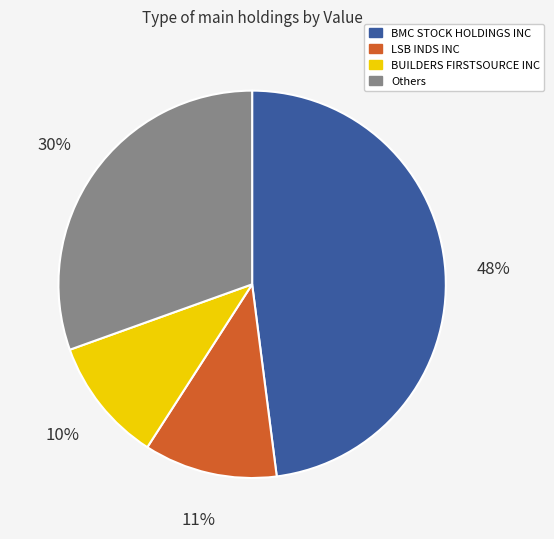

Is there any slice that represents more than half of the pie?

No